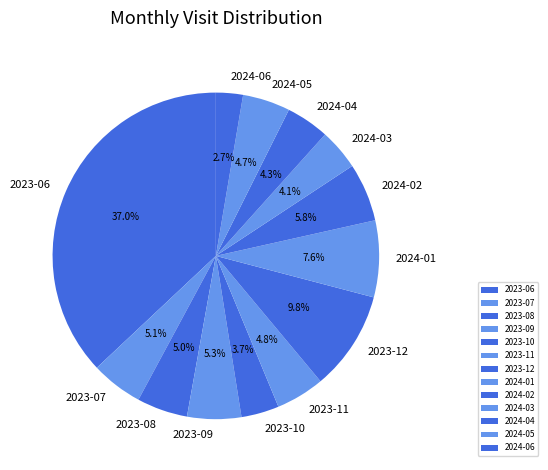

Count the number of slices in the pie.

13